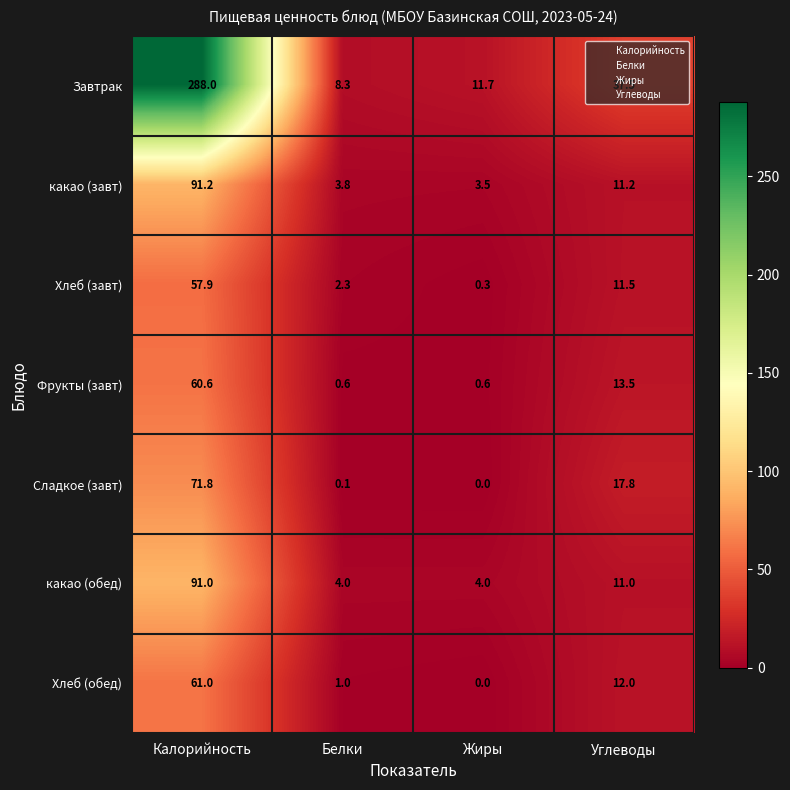

Which category has the lowest value across all series?

Жиры